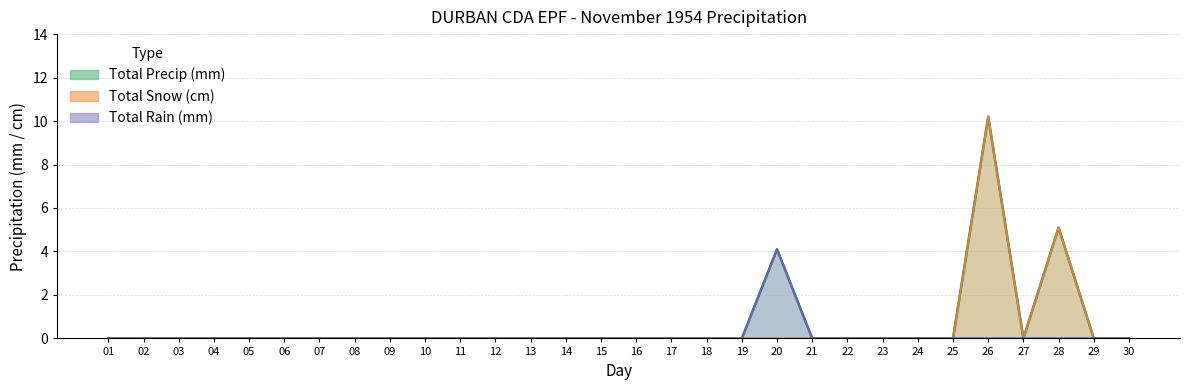

At which category is the sum across all series the highest?

26